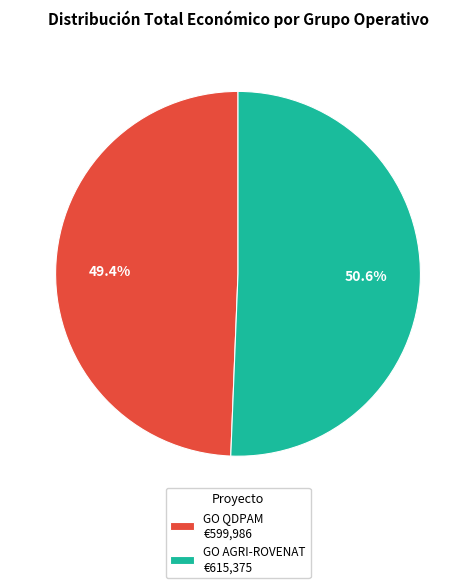

What is the largest slice in the pie chart?

GO AGRI-ROVENAT